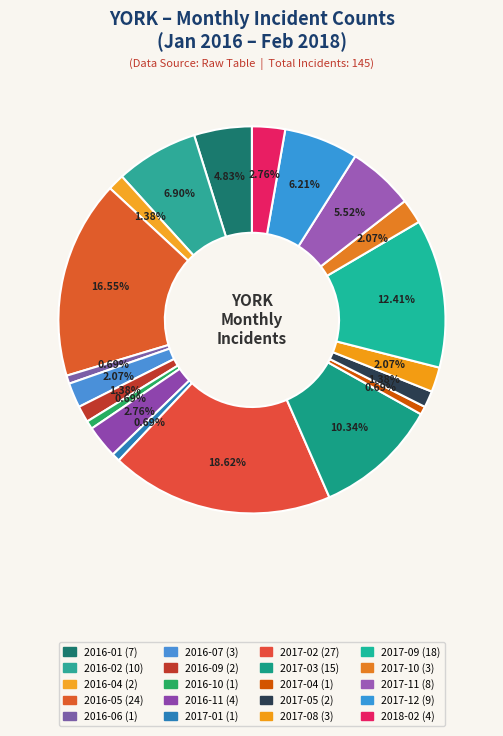

How many segments does this pie chart have?

20